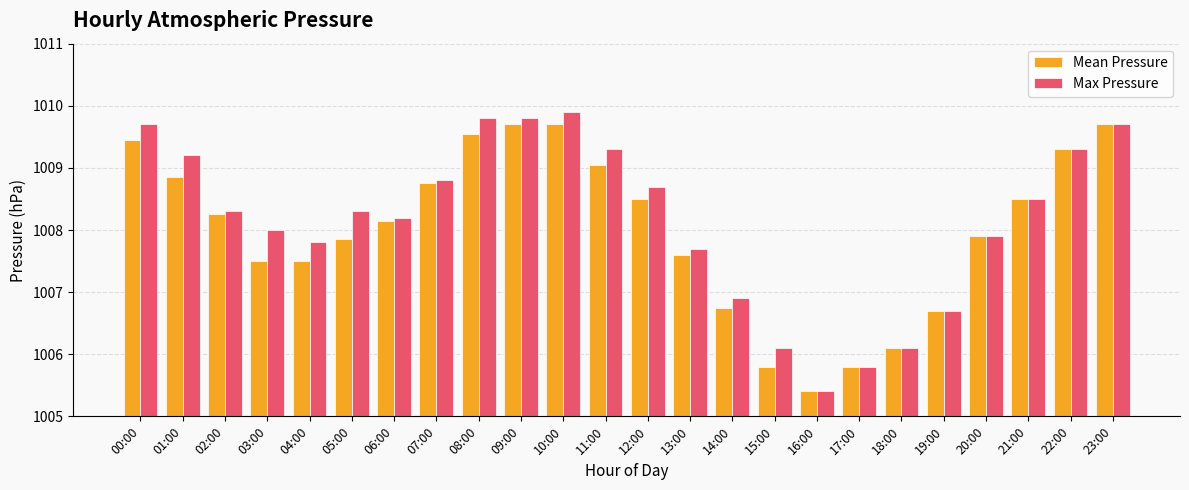

The value of Mean Pressure at 19:00 is 1006.7. True or false?

True